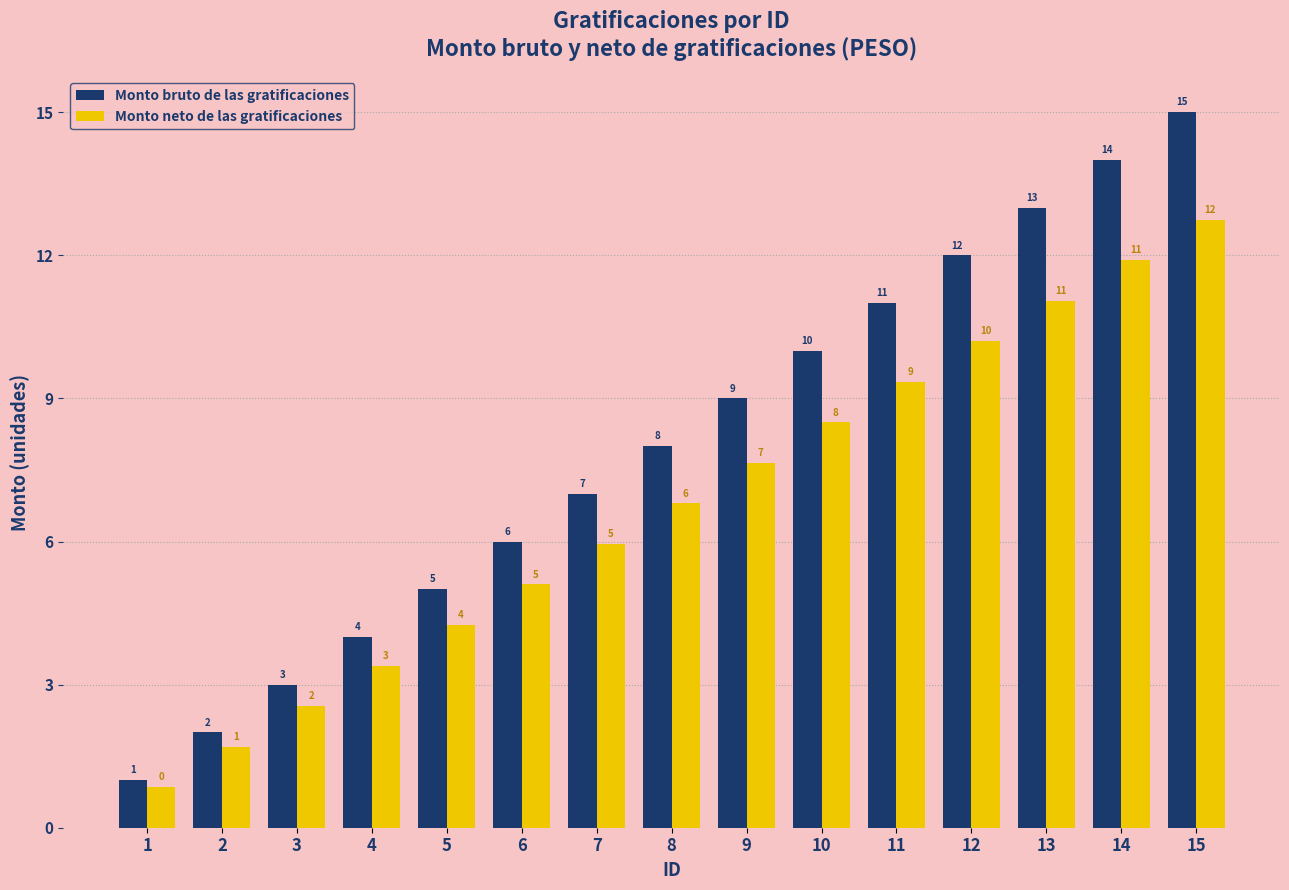

The value of Monto neto de las gratificaciones at 12 is 17.8. True or false?

False